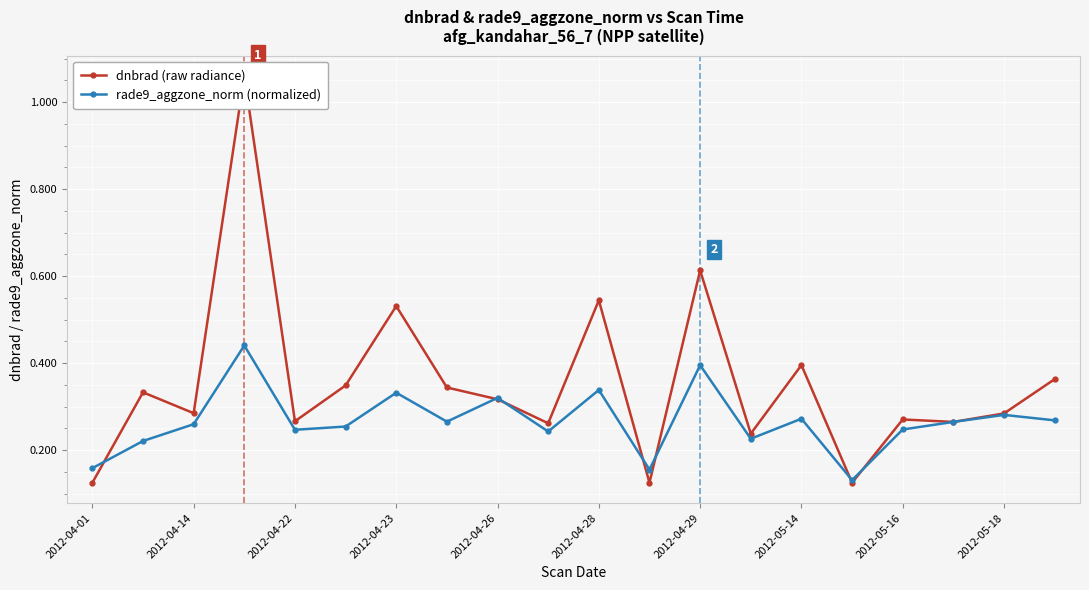

What is the sum of the rade9_aggzone_norm (normalized) values at 2012-04-01 and 2012-04-28?

0.5